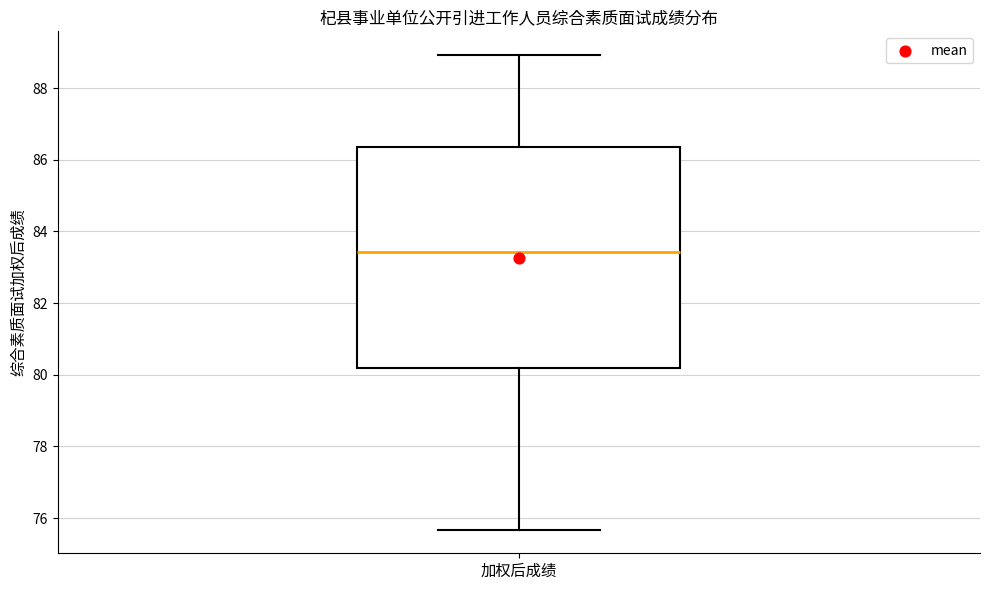

Transcribe this box plot: give where the median line is, the range the box spans, and where the two whiskers end, as read against the y-axis. The values are not printed on the chart, so give them approximately, as read against the axis.

median 83.4, box 80.2 to 86.4, whiskers 75.6 to 89.0